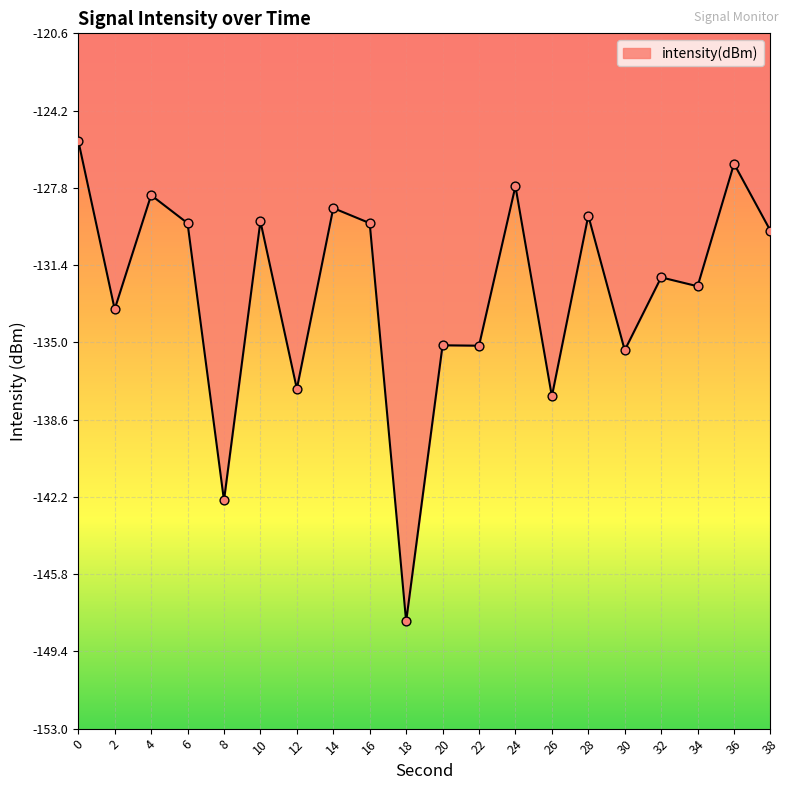

What is the change in value from 28 to 32?

-2.9